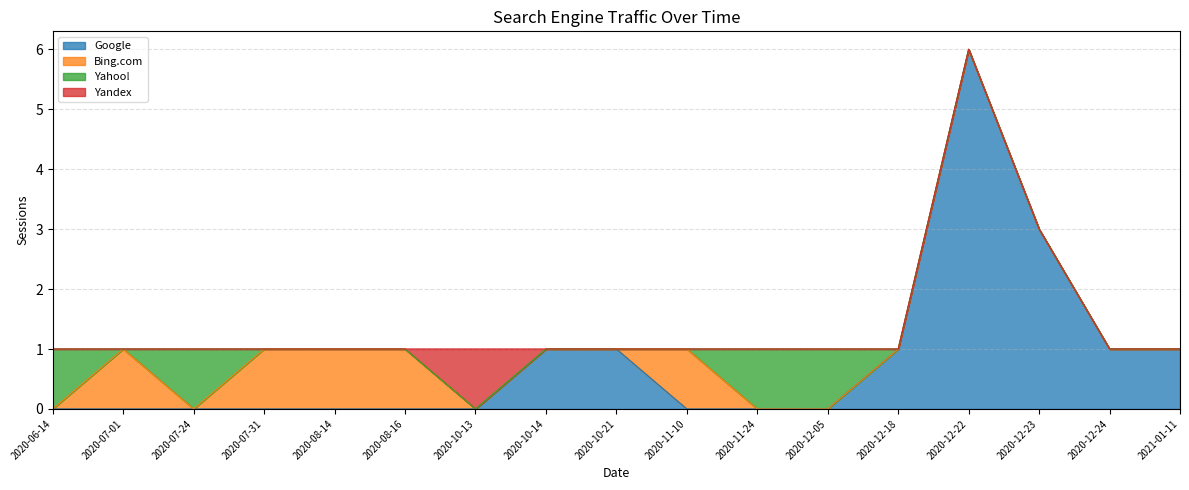

What is the difference between the highest and lowest values at 2020-12-05?

1